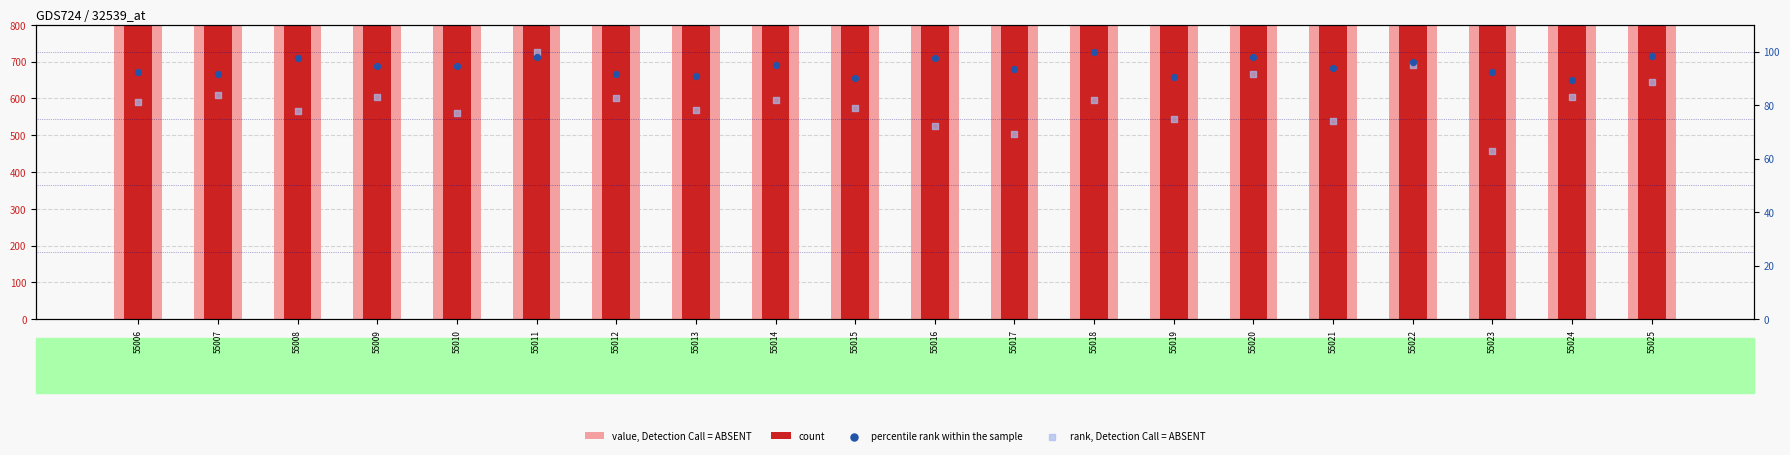

Is the value of value, Detection Call = ABSENT at 55009 greater than the value of rank, Detection Call = ABSENT at 55022?

Yes